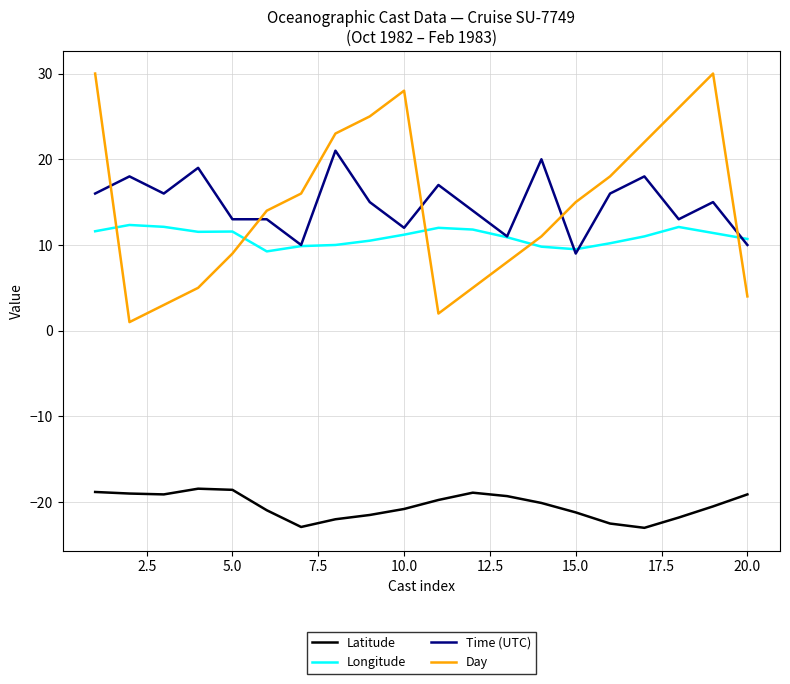

Which series has the widest spread of values?

Day